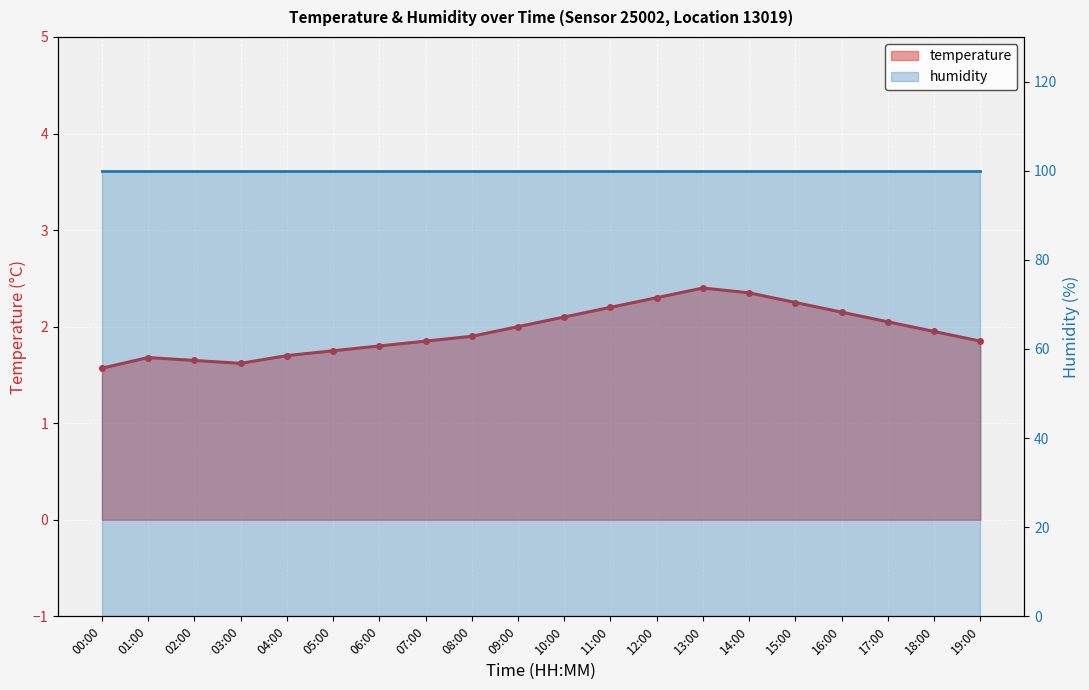

Reading left to right, extract all data points from this chart.

1.6	1.7	1.6	1.6	1.7	1.8	1.8	1.9	1.9	2.0	2.1	2.2	2.3	2.4	2.4	2.2	2.1	2.0	1.9	1.9